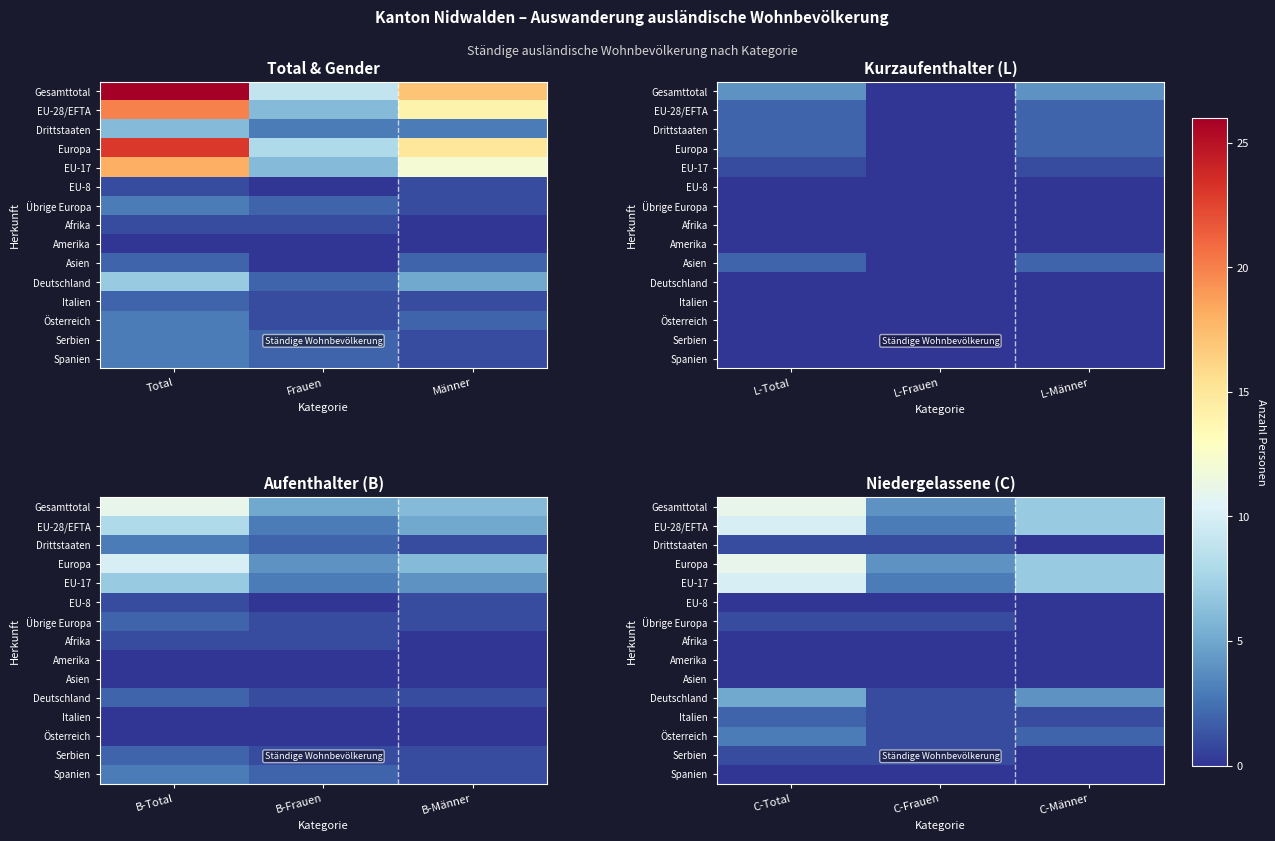

At which label does Deutschland first exceed 4?

C-Total